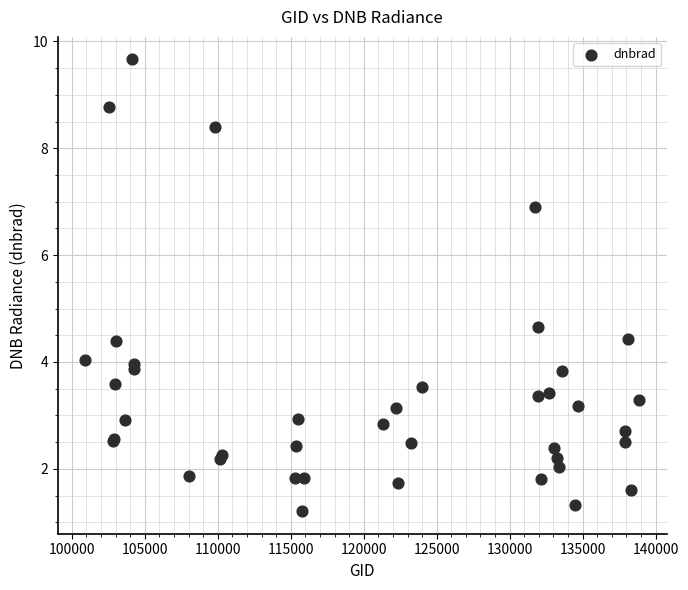

What Y value in the scatter plot is closest to 5?

4.6